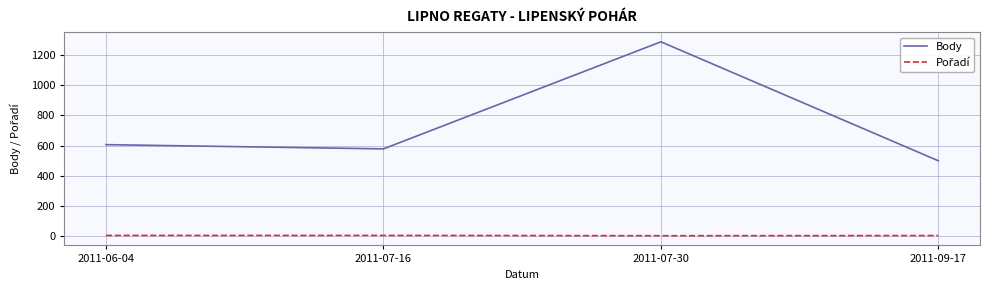

What is the minimum value for Body?

499